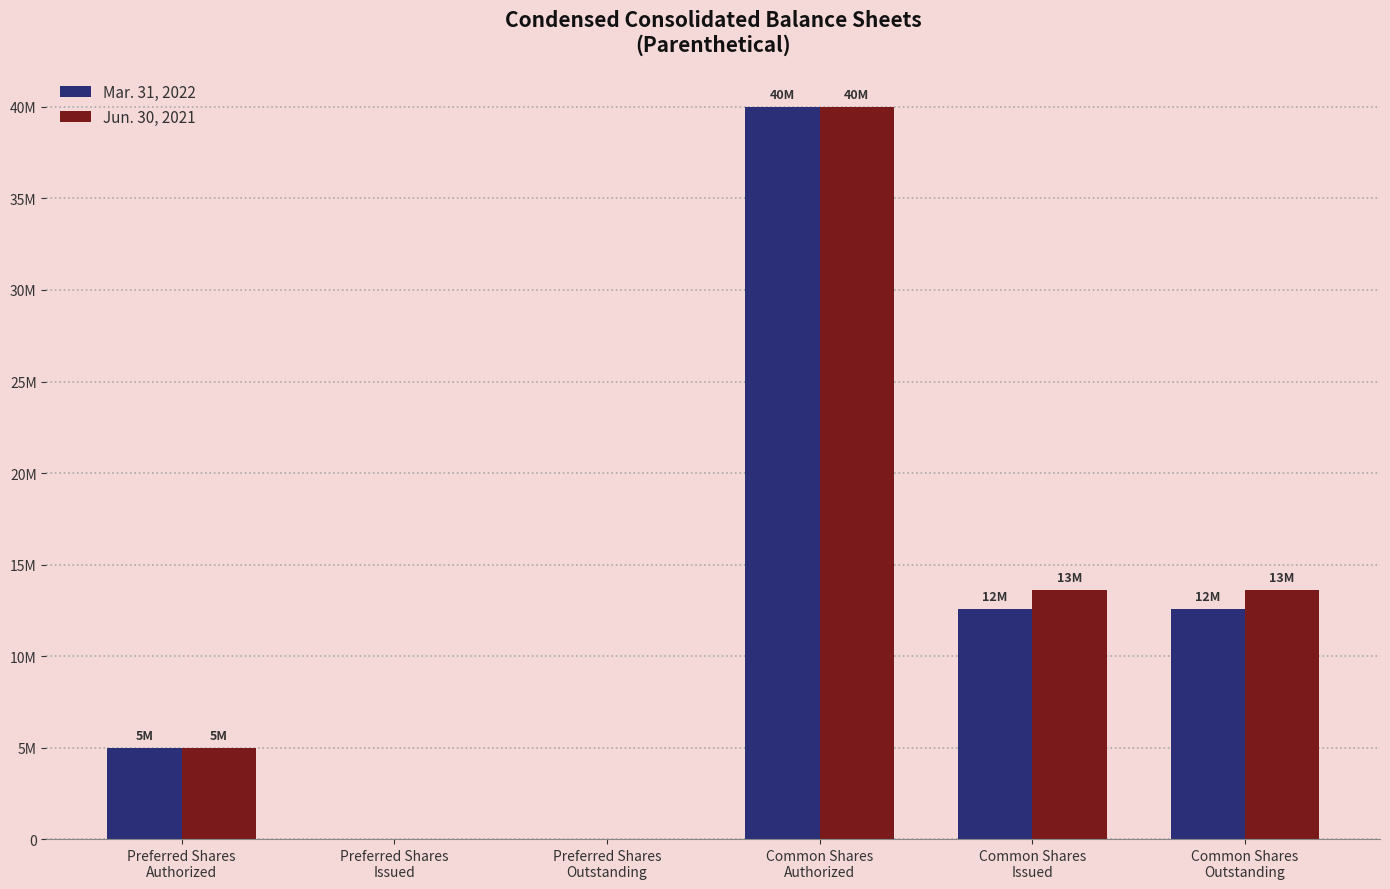

Is it true that Mar. 31, 2022 equals 2825587 at Preferred Shares
Authorized?

False